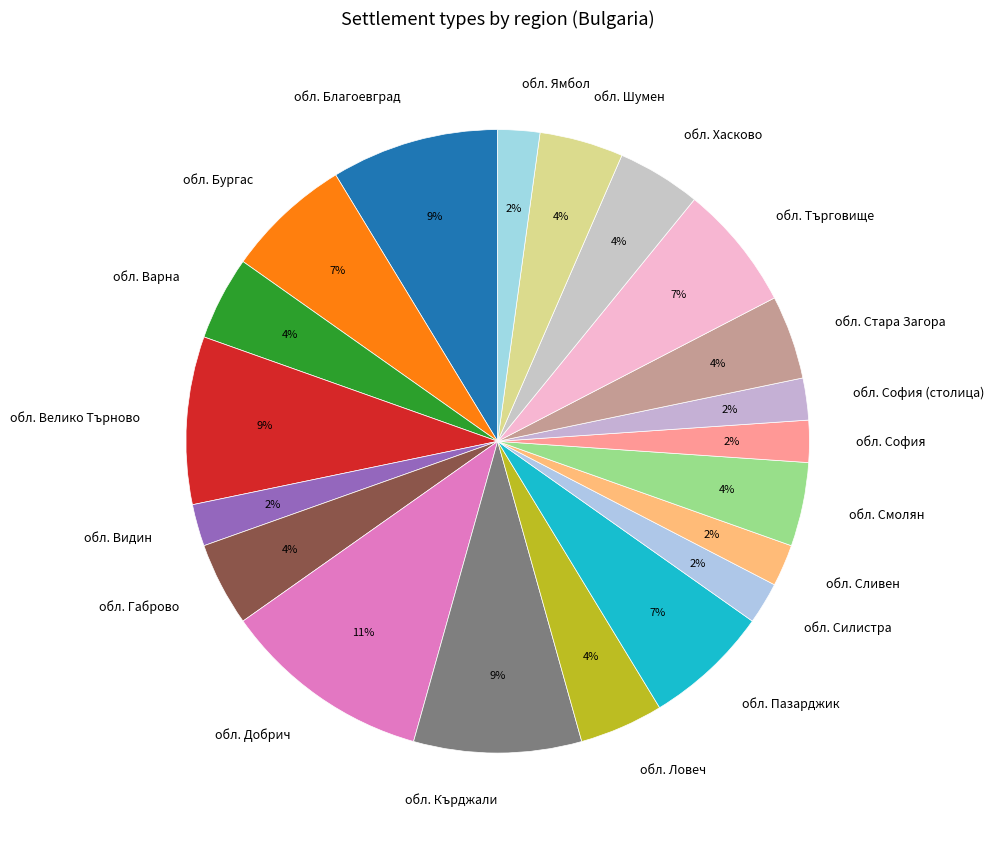

Is there any slice that represents more than half of the pie?

No